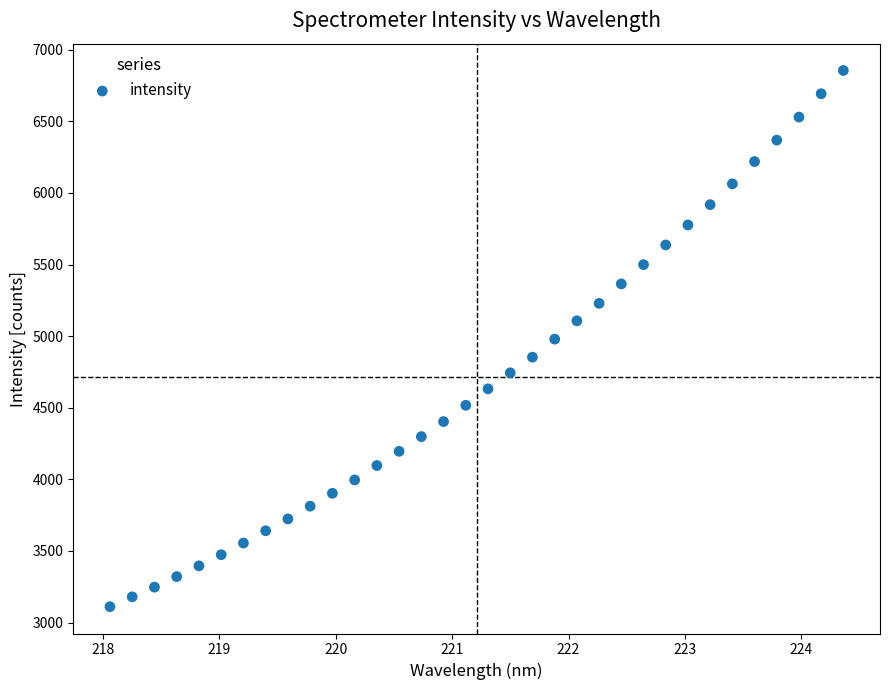

What is the range of X values (max minus min)?

6.3